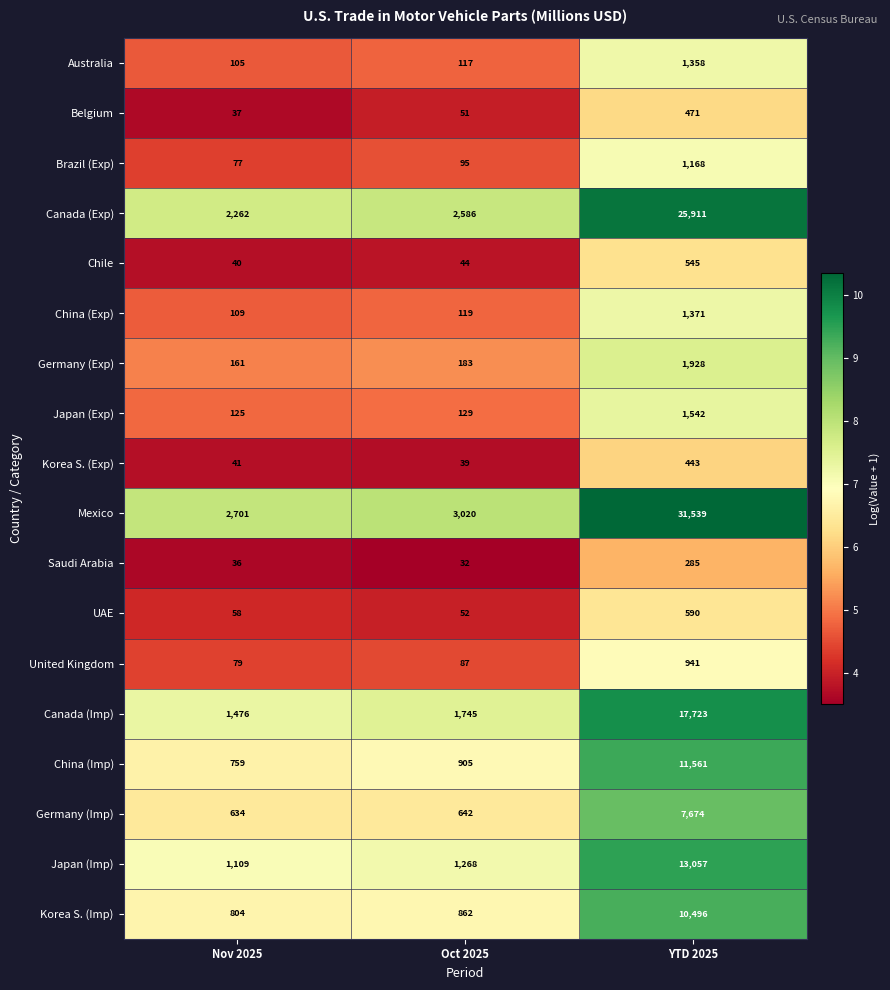

The Korea S. (Imp) series shows 3709 at YTD 2025. True or false?

False